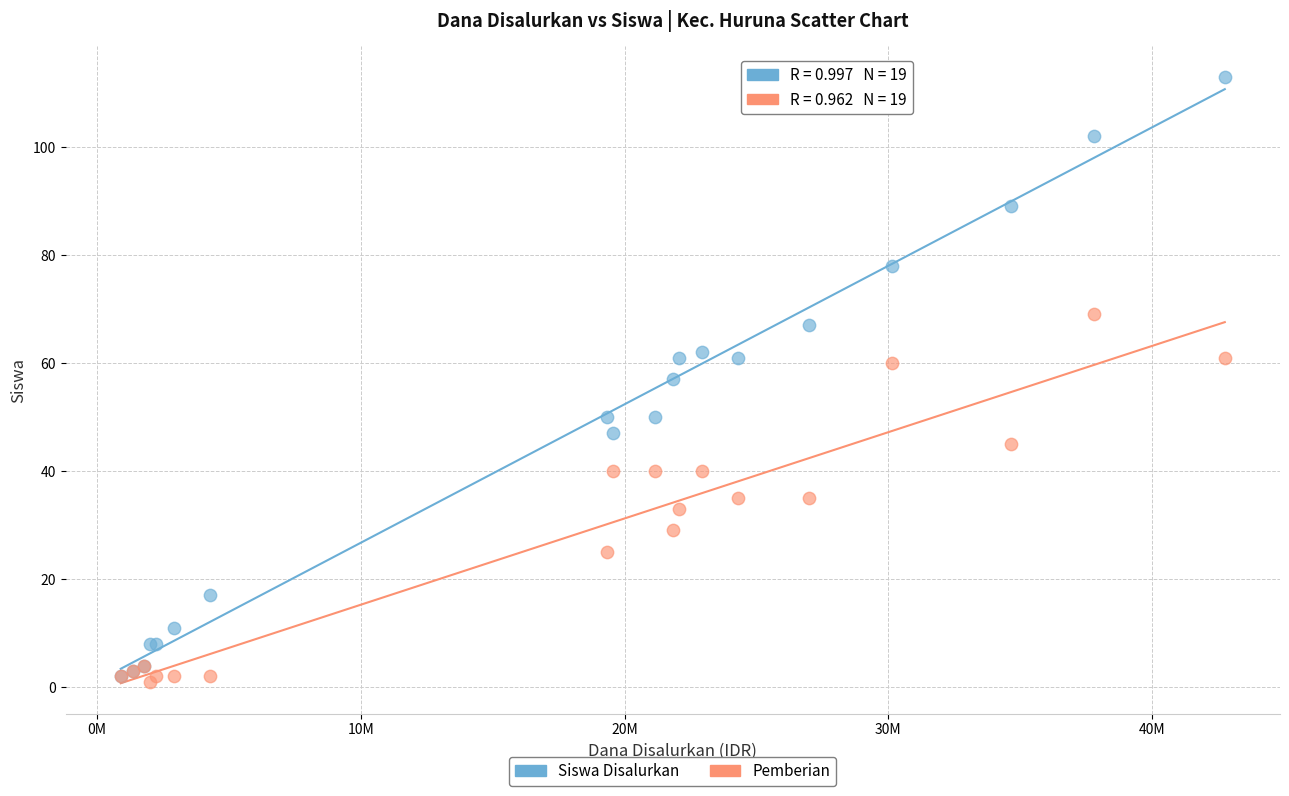

Which series reaches the minimum Y coordinate?

Pemberian